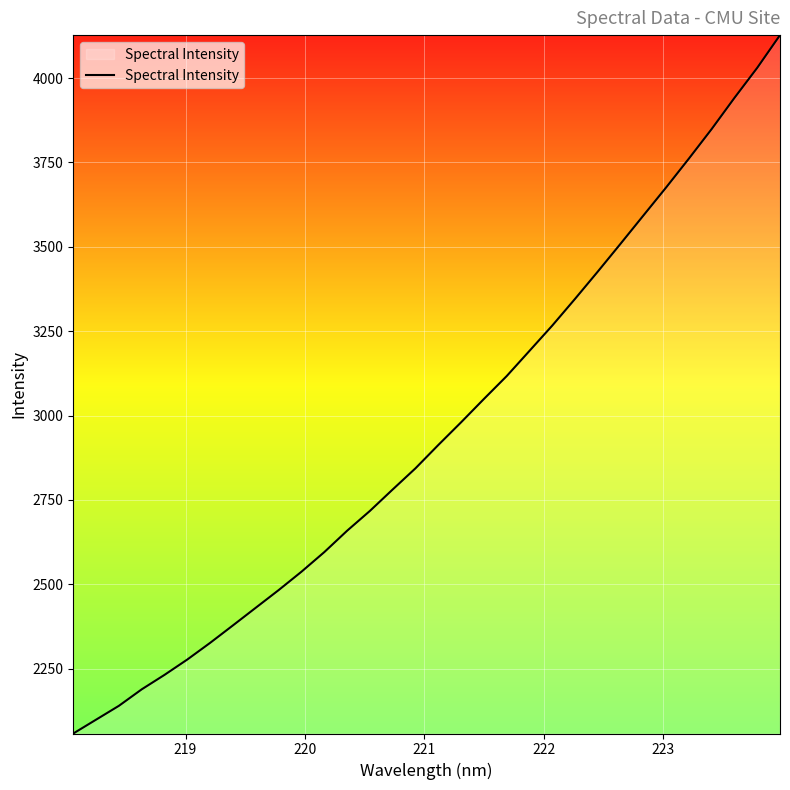

What is the maximum value shown in the chart?

4127.6